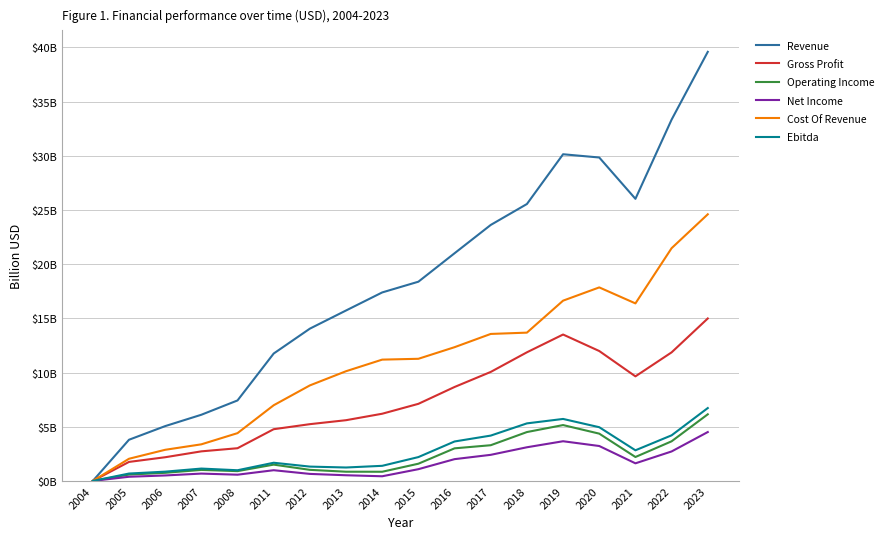

True or false: Net Income has more than 2 points higher than both neighbors.

True